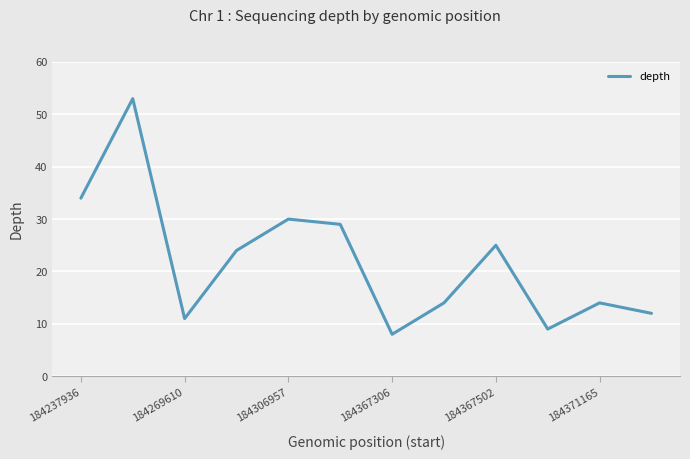

What is the smallest value displayed?

8